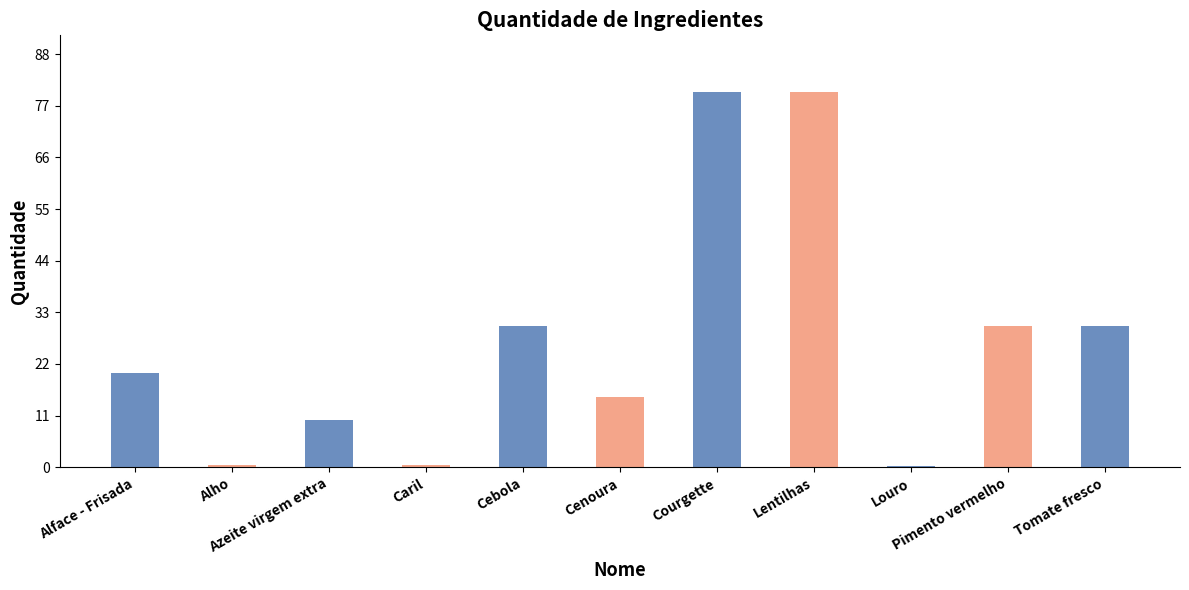

List the labels in order of value, smallest first.

Louro, Alho, Caril, Azeite virgem extra, Cenoura, Alface - Frisada, Cebola, Pimento vermelho, Tomate fresco, Courgette, Lentilhas